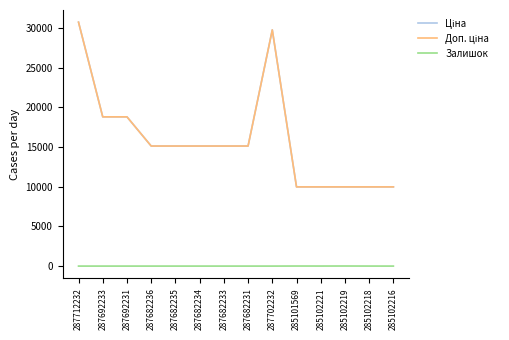

What is the total value across all series at 287692231?

37593.6